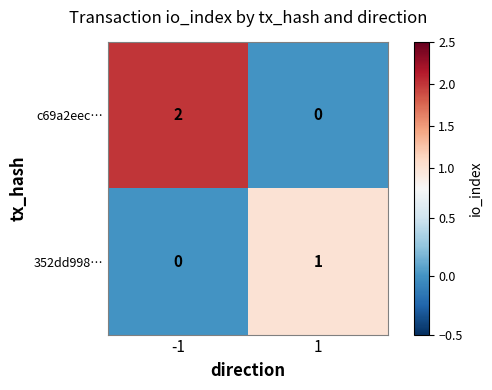

Which series changed the most between -1 and 1?

c69a2eec…